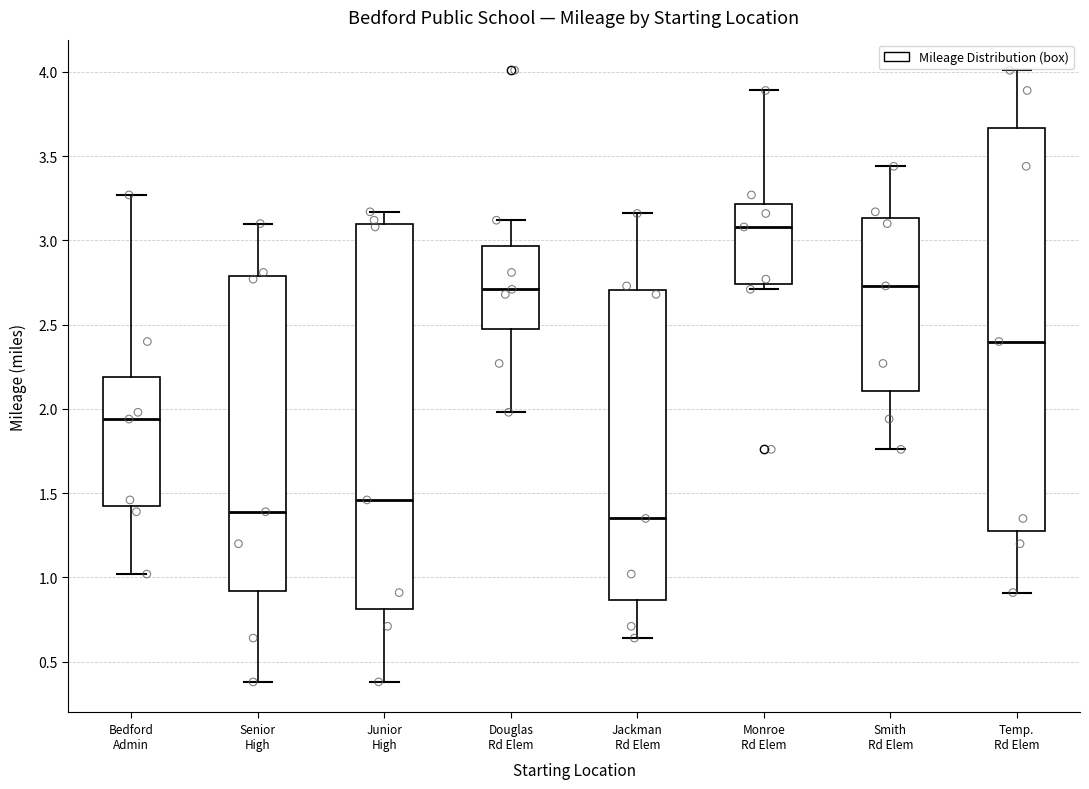

Which box is the tallest, from its lower edge to its upper edge?

Temp. Rd Elem